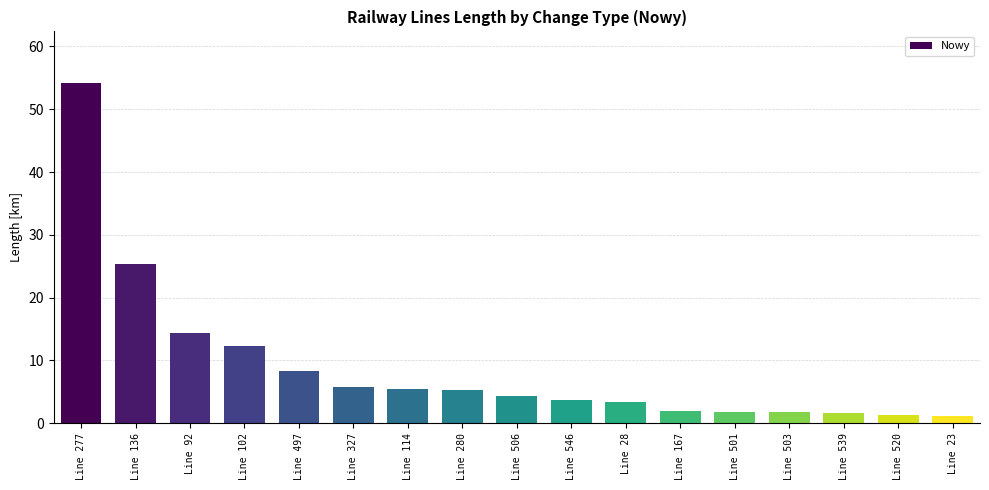

What is the difference between the maximum and minimum values?

53.0